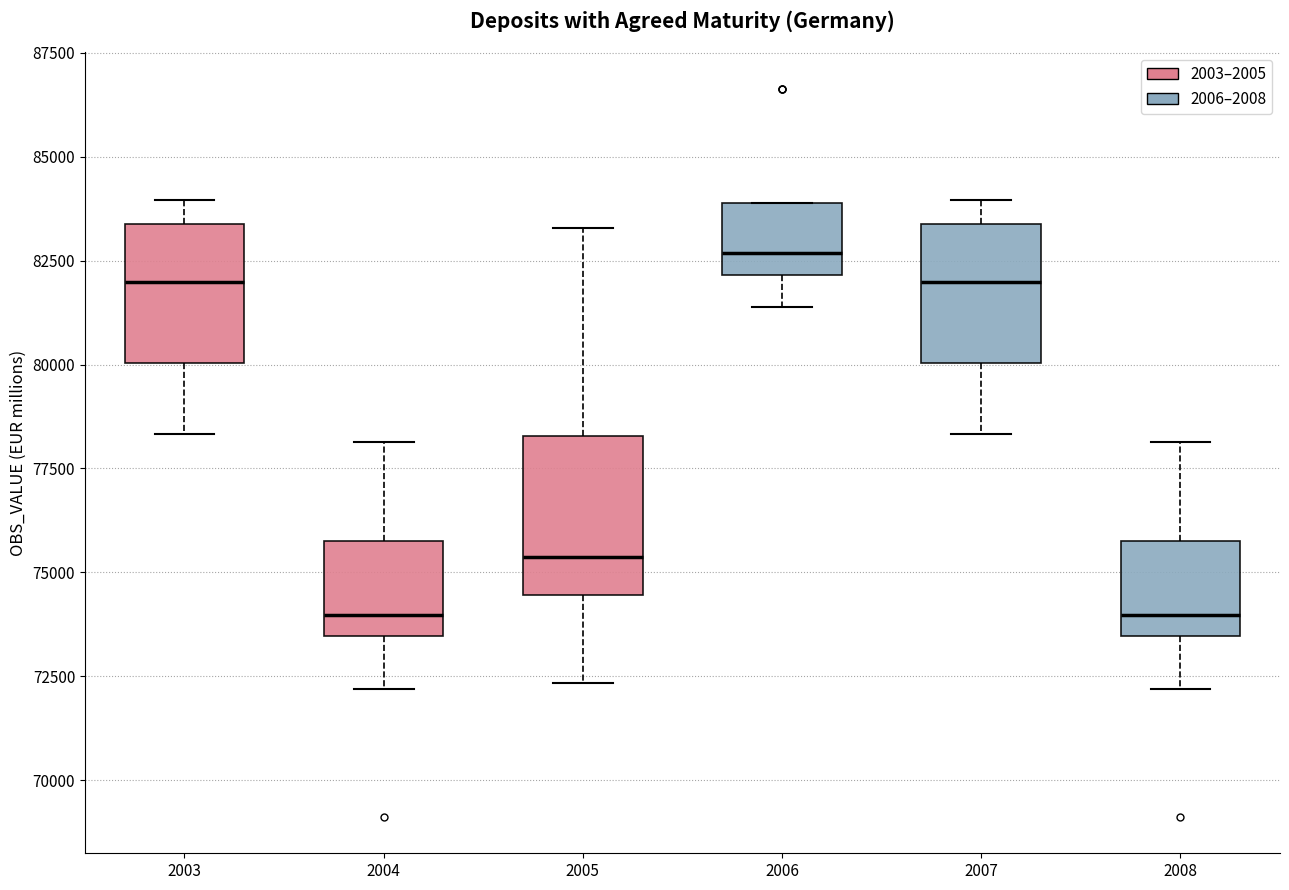

Where does the upper whisker of the box at x = 2004 end on the y-axis? The values are not printed on the chart, so give them approximately, as read against the axis.

78000